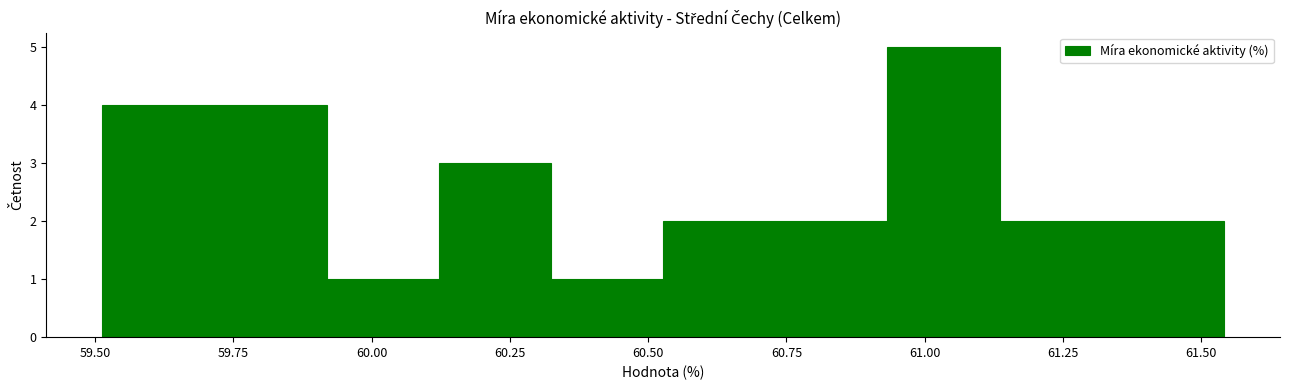

What is the height of the bar covering 59.90 to 60.10 on the x-axis? Neither the bar edges nor the heights are printed on the chart, so give them approximately, as read against the axes.

1